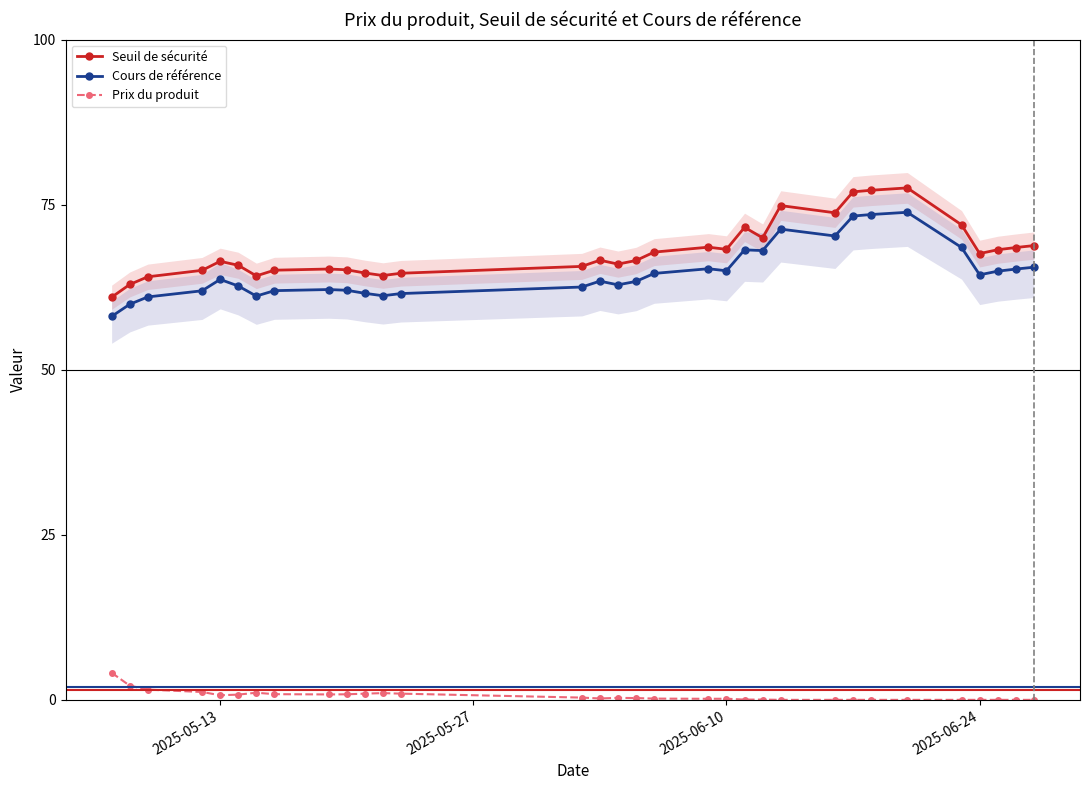

True or false: Prix du produit and Cours de référence cross at least once.

False